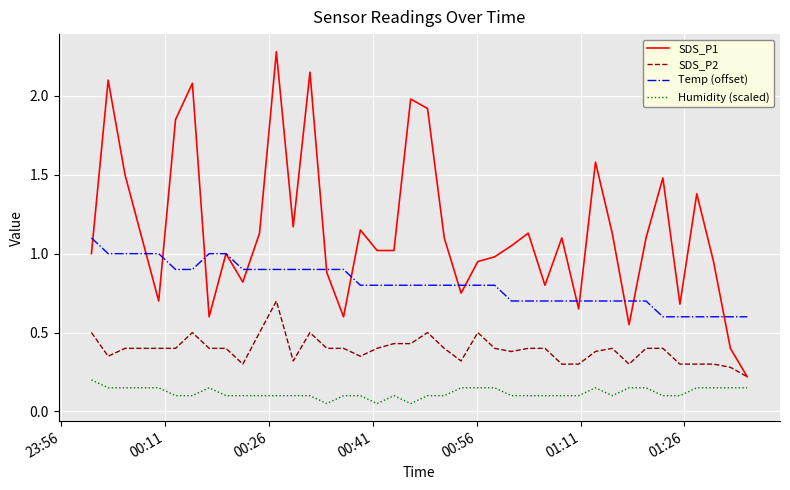

How many series are shown in this chart?

4